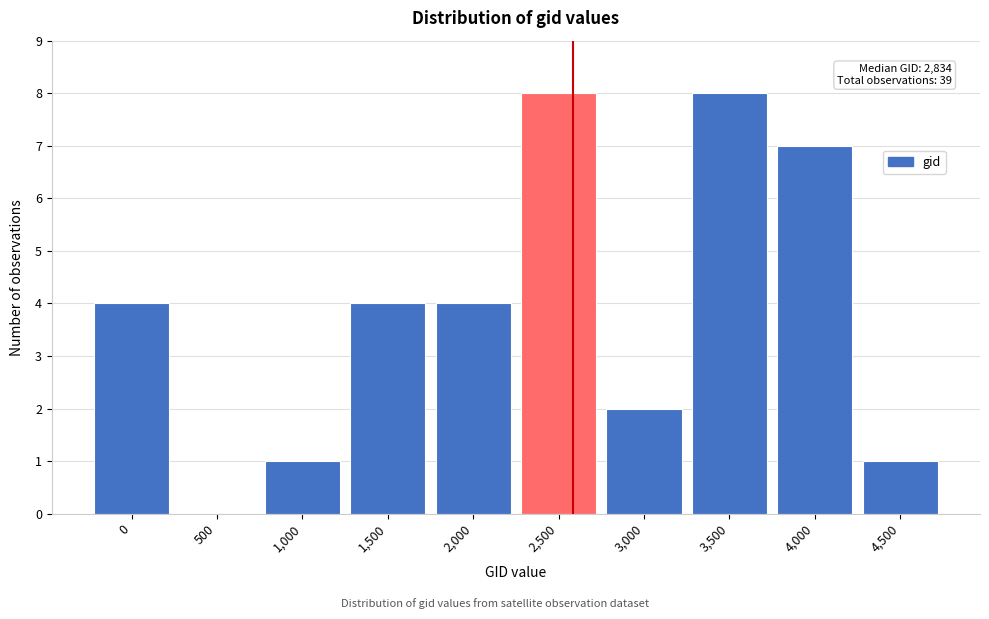

Reading left to right, list all the values displayed in this chart.

0=4	500=0	1,000=1	1,500=4	2,000=4	2,500=8	3,000=2	3,500=8	4,000=7	4,500=1